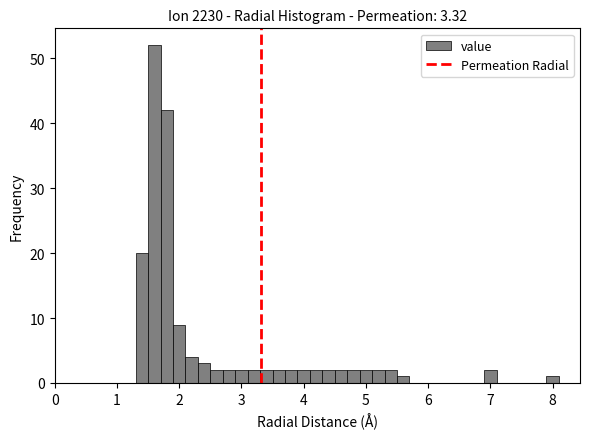

Read against the x-axis, roughly where is the centre of the tallest bar?

1.6